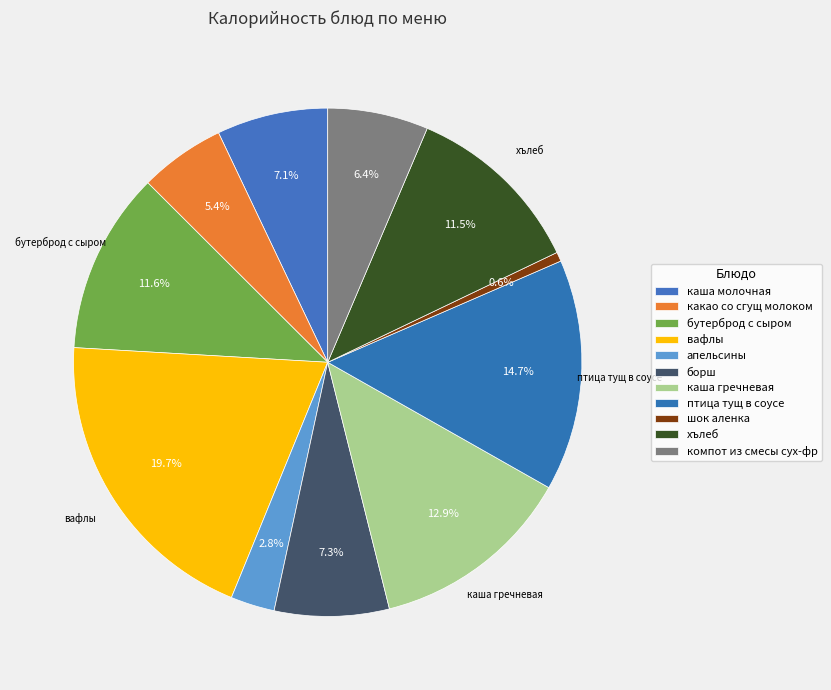

Count the number of slices in the pie.

11